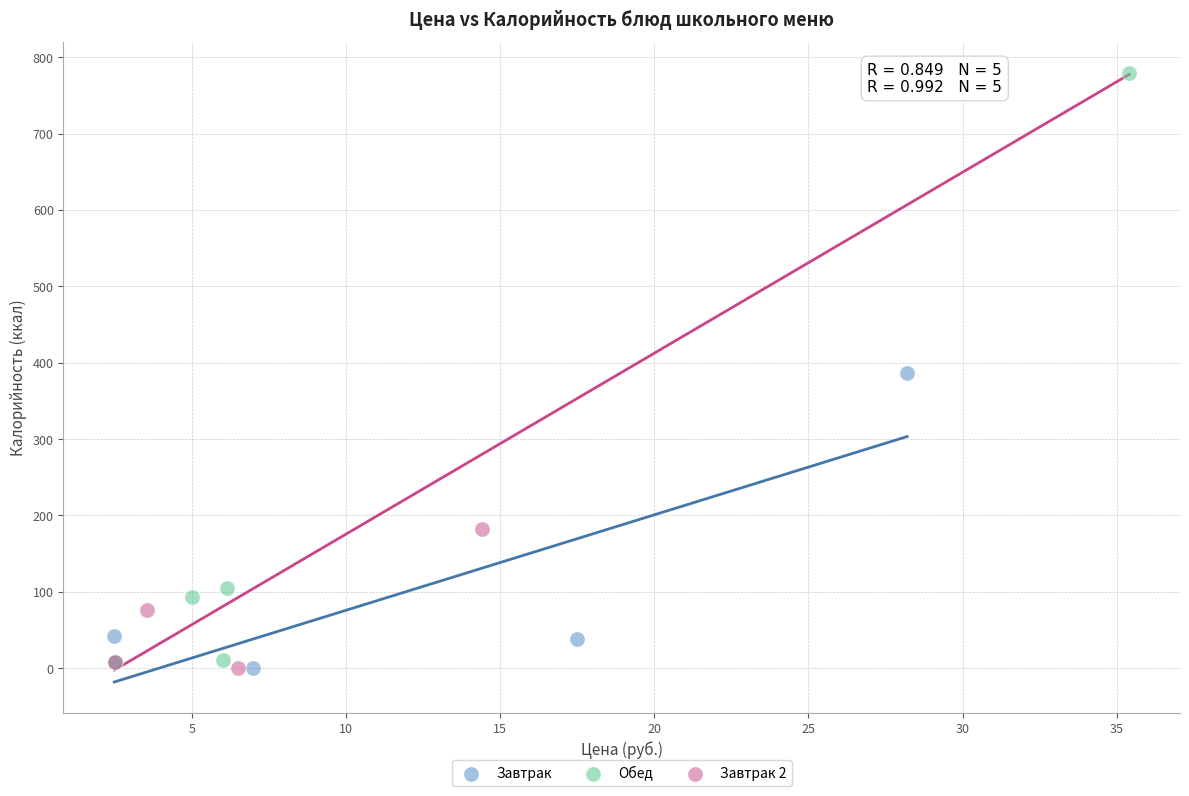

Which series reaches the maximum Y coordinate?

Обед